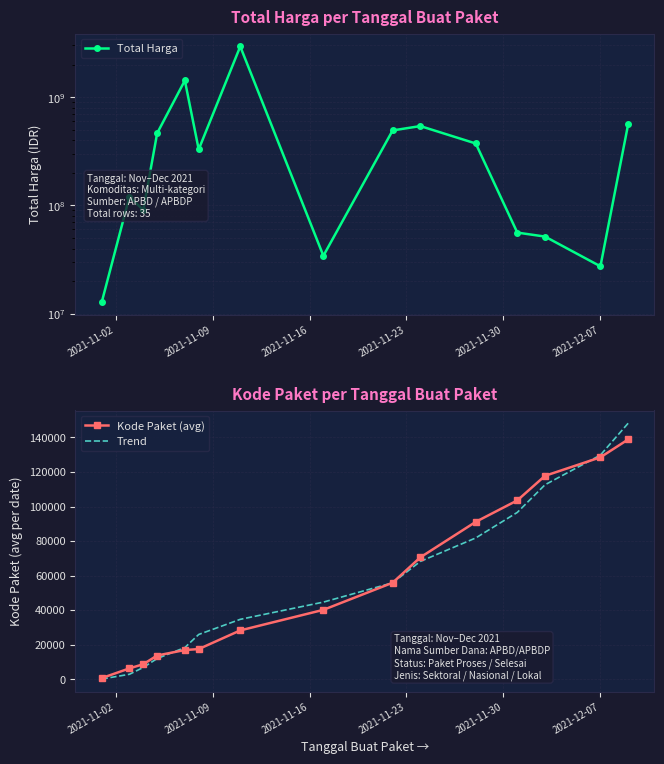

What is the smallest value displayed?

19.4